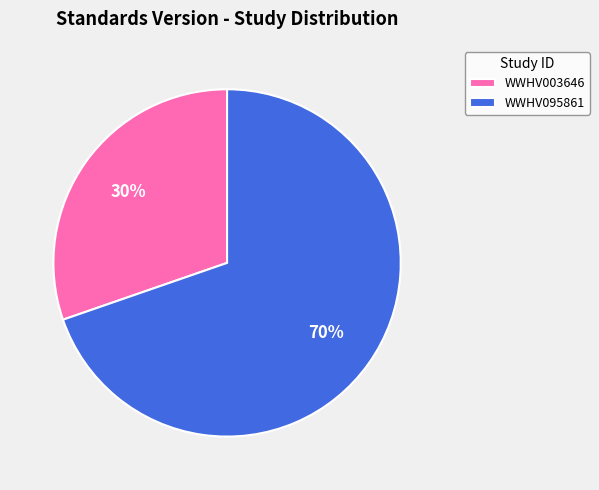

Is WWHV095861 the majority of the pie?

Yes